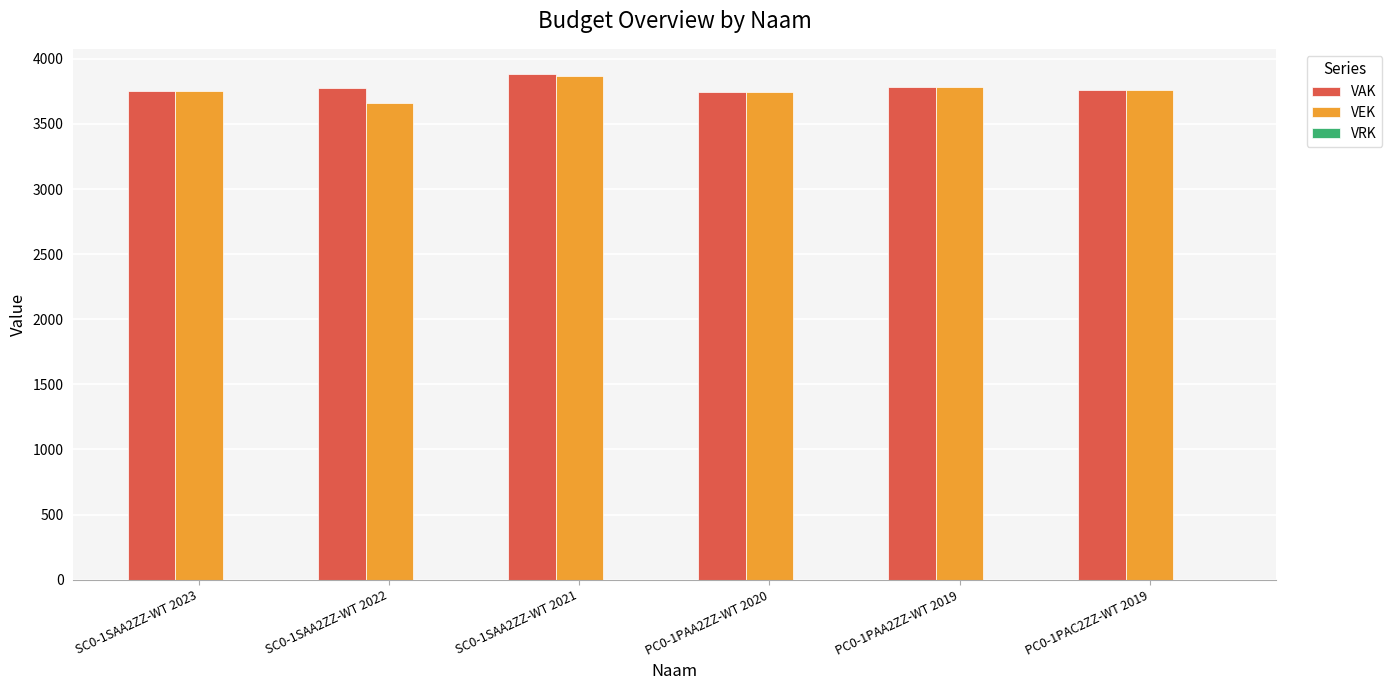

How many data points does each series have?

6